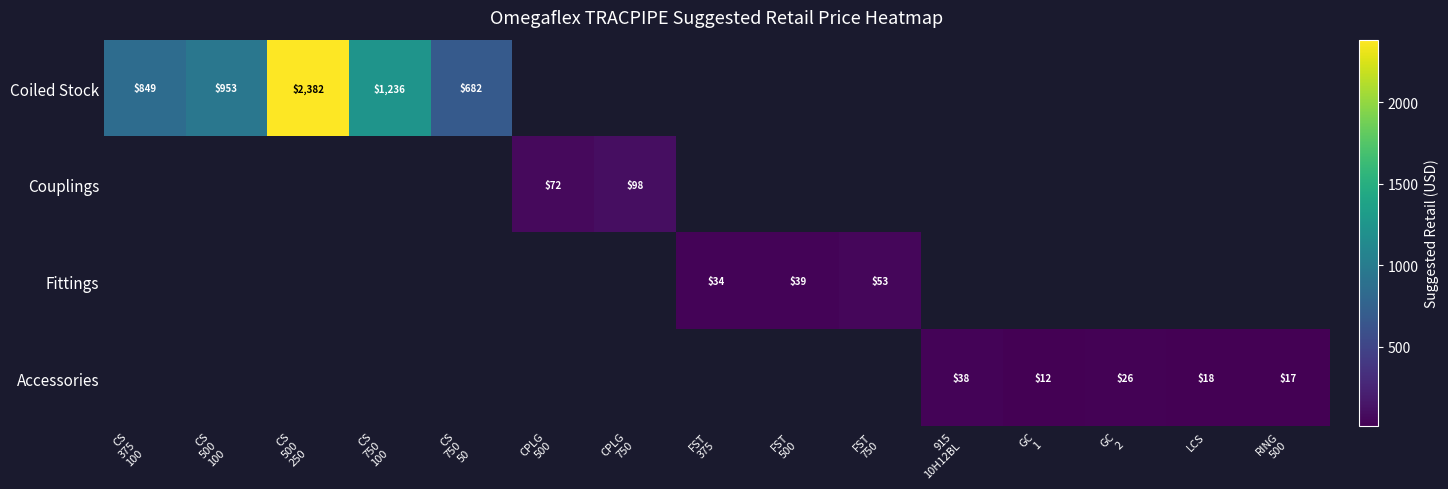

At how many categories does at least one series exceed 997?

2